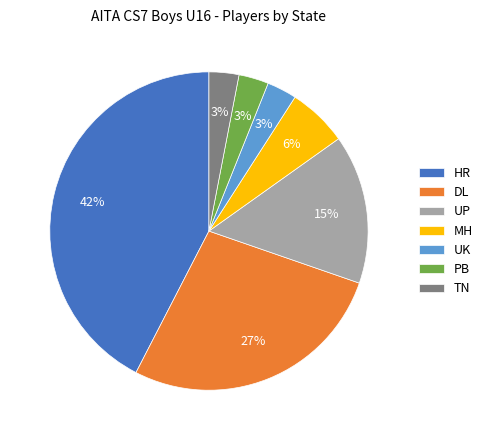

Is UK the majority of the pie?

No